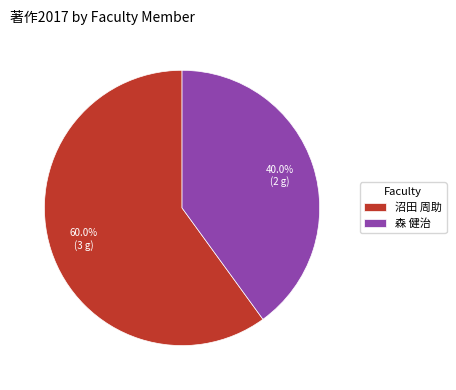

How much of the chart is everything except 森 健治?

60.0%